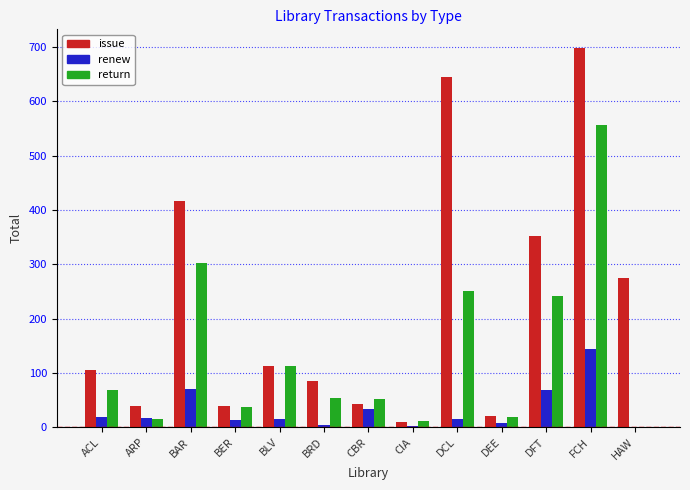

Between ACL and BER, which series saw the biggest shift?

issue